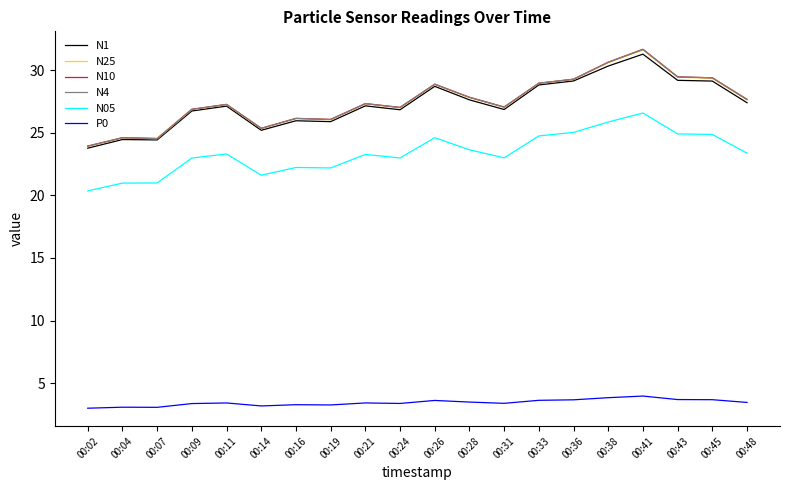

In N05, how many points are lower than both neighbors (excluding endpoints)?

4